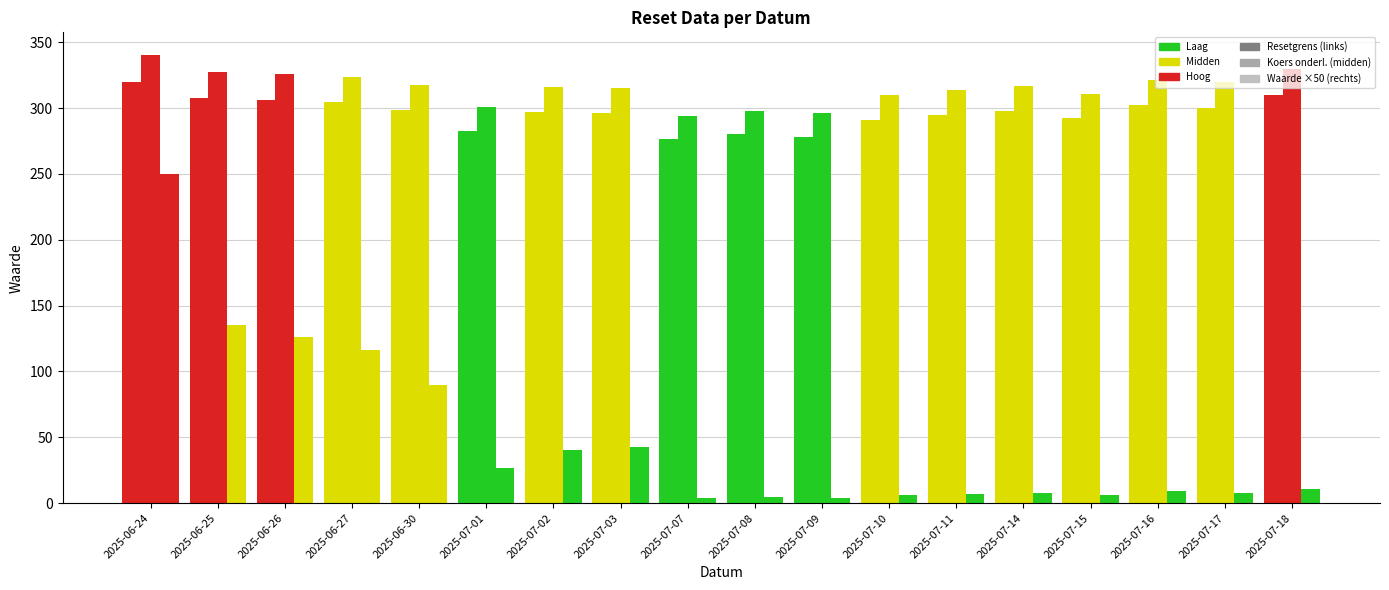

What is the sum of all Resetgrens values?

5335.6